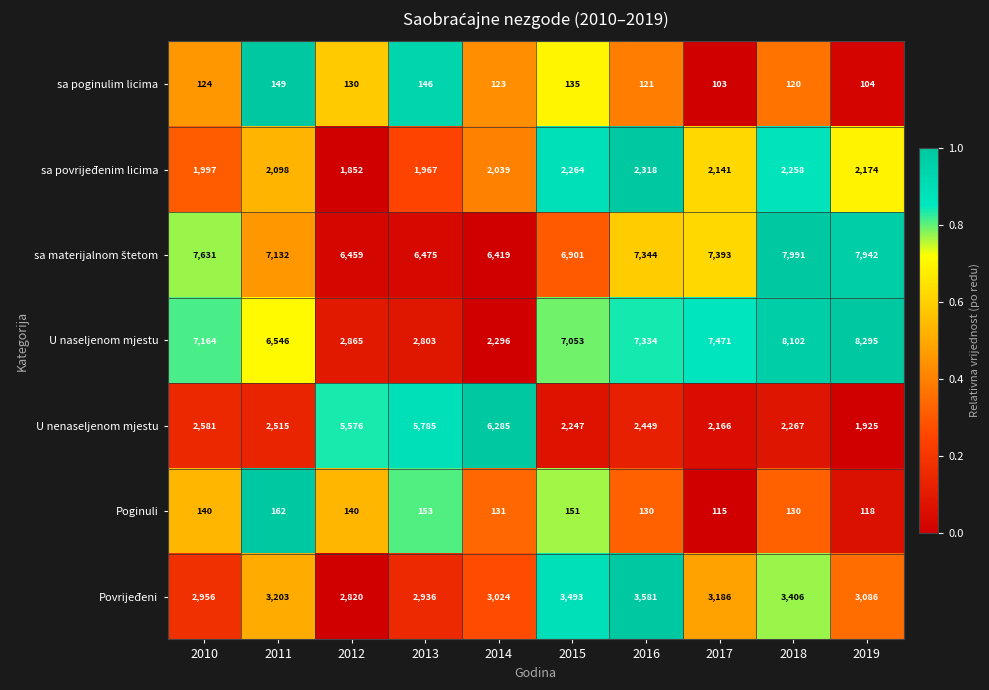

What is the sum of all Povrijeđeni values?

31691